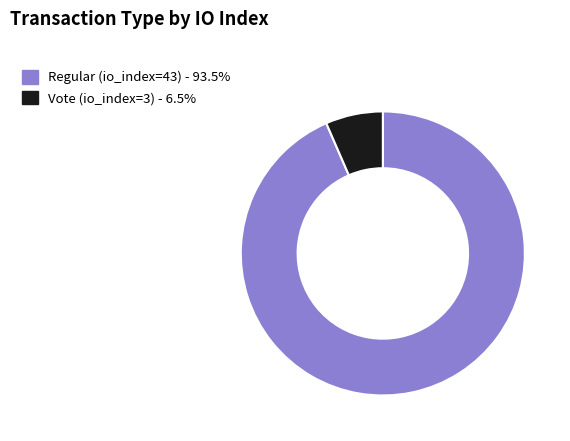

Does Vote (io_index=3) represent more than half of the total?

No